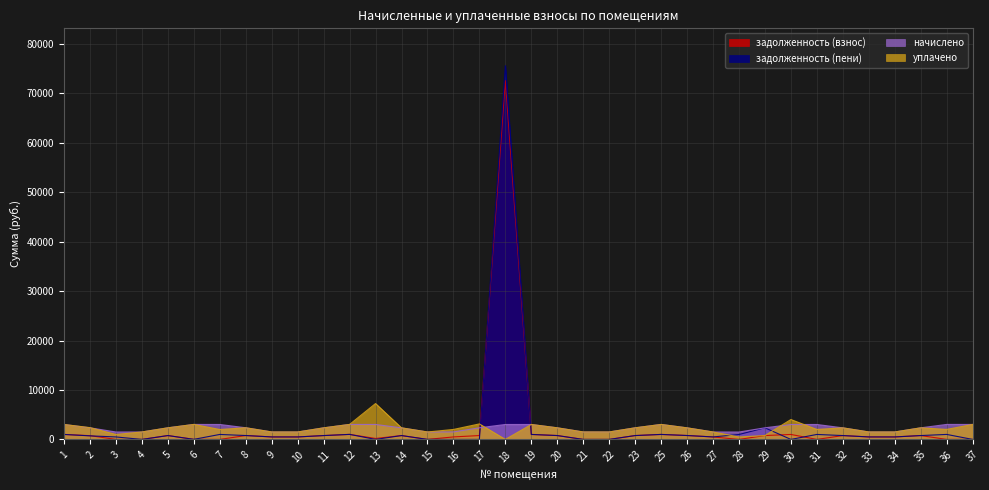

What is the difference between the highest and lowest values at 34?

1003.5